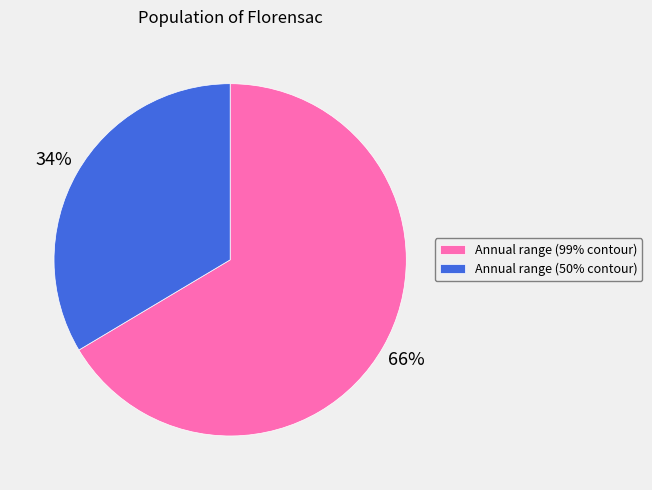

How many slices are in this pie chart?

2